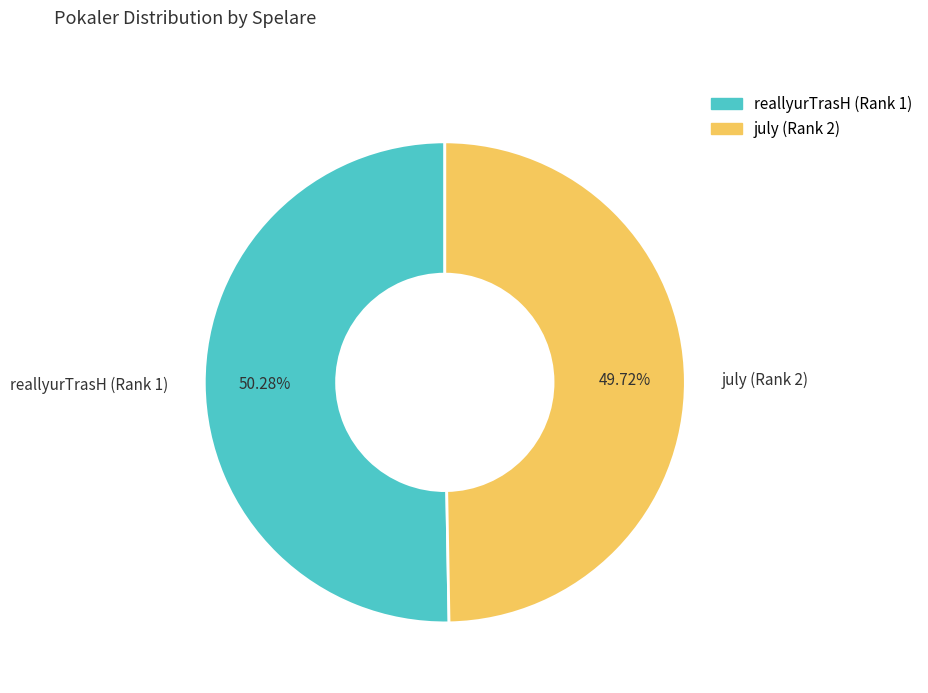

Does any single category account for the majority?

Yes